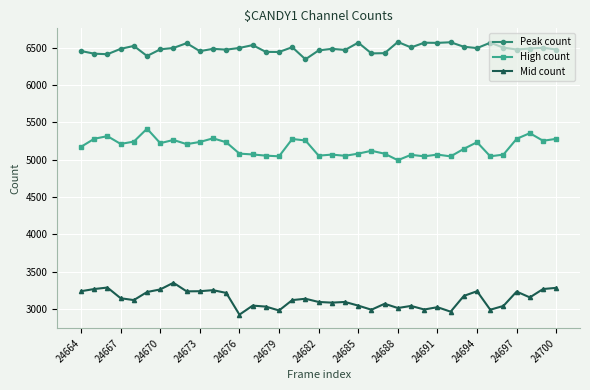

True or false: High count and Peak count intersect in this chart.

False